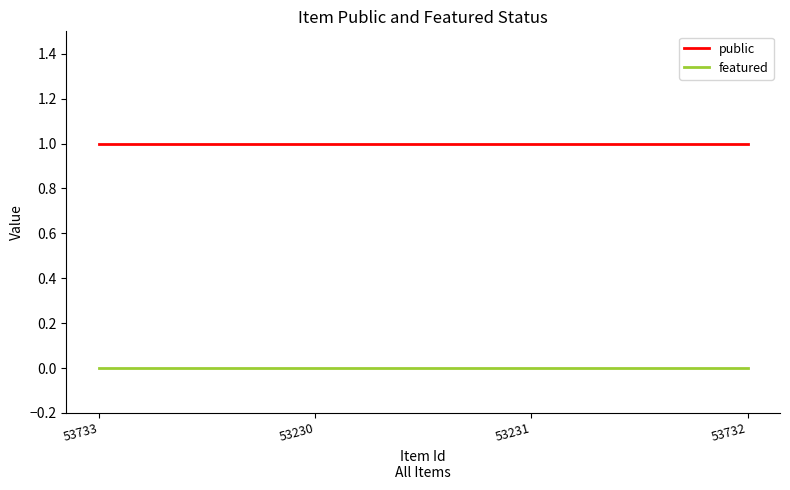

The public series shows 1 at 53231. True or false?

True